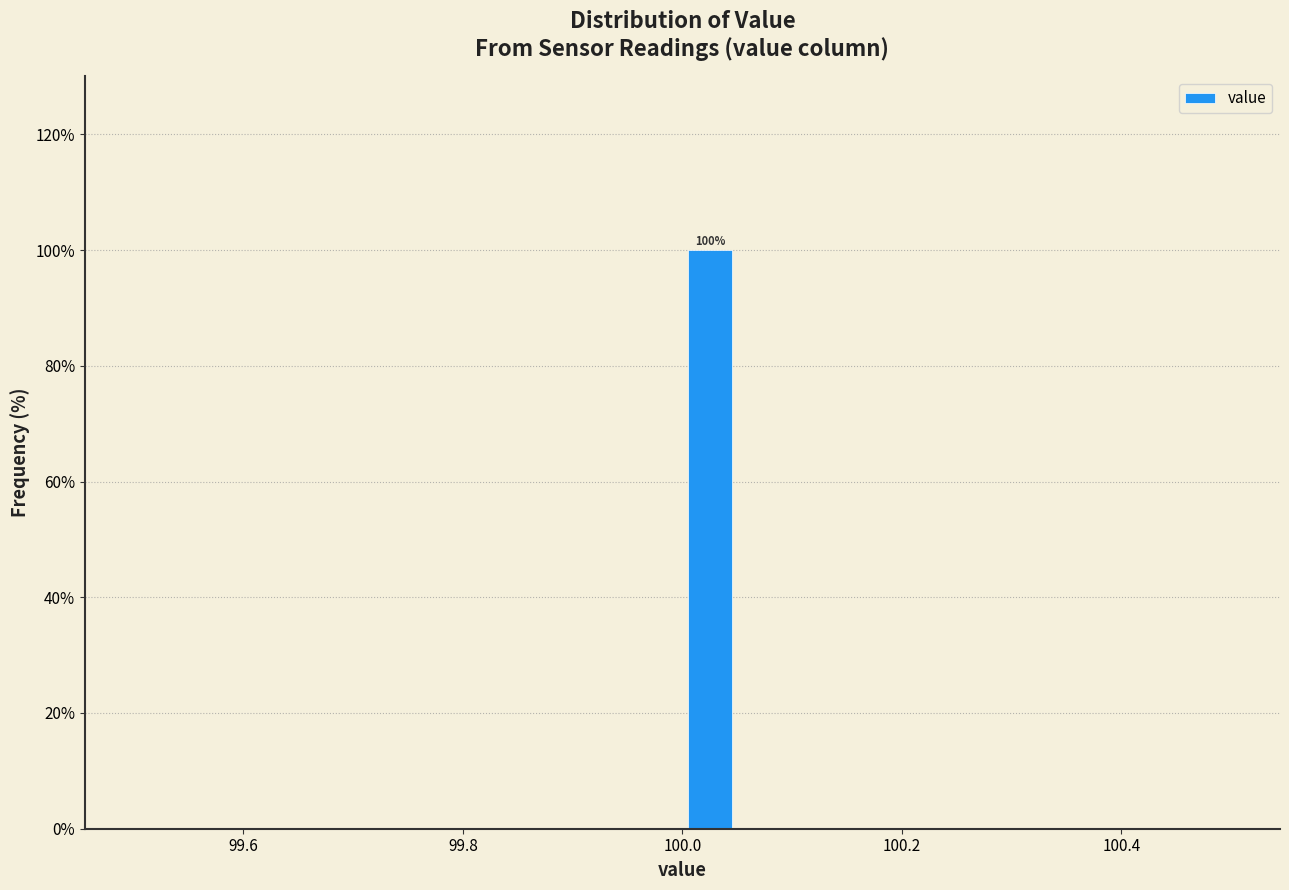

Read against the x-axis, roughly where is the centre of the tallest bar?

100.02